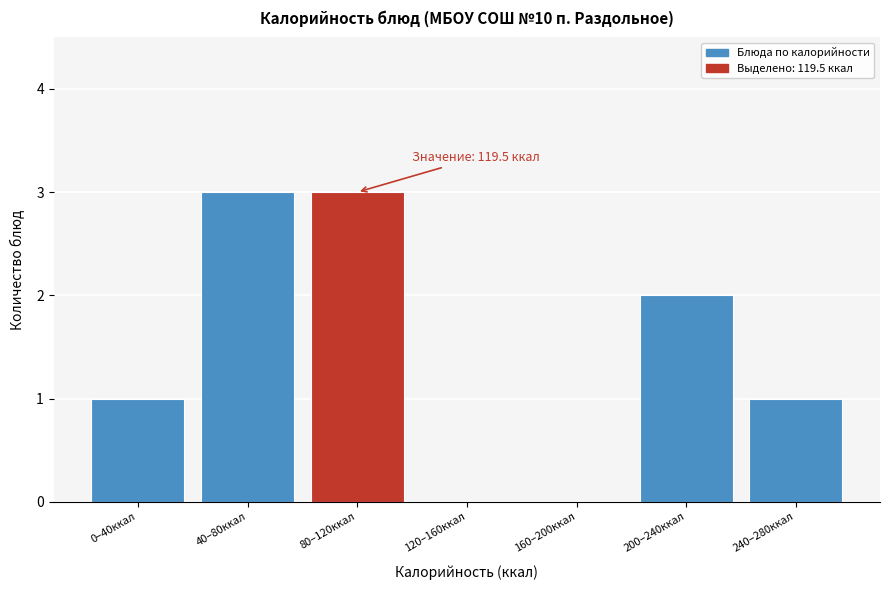

Reading left to right, list all the values displayed in this chart.

0–40ккал=1	40–80ккал=3	80–120ккал=3	120–160ккал=0	160–200ккал=0	200–240ккал=2	240–280ккал=1